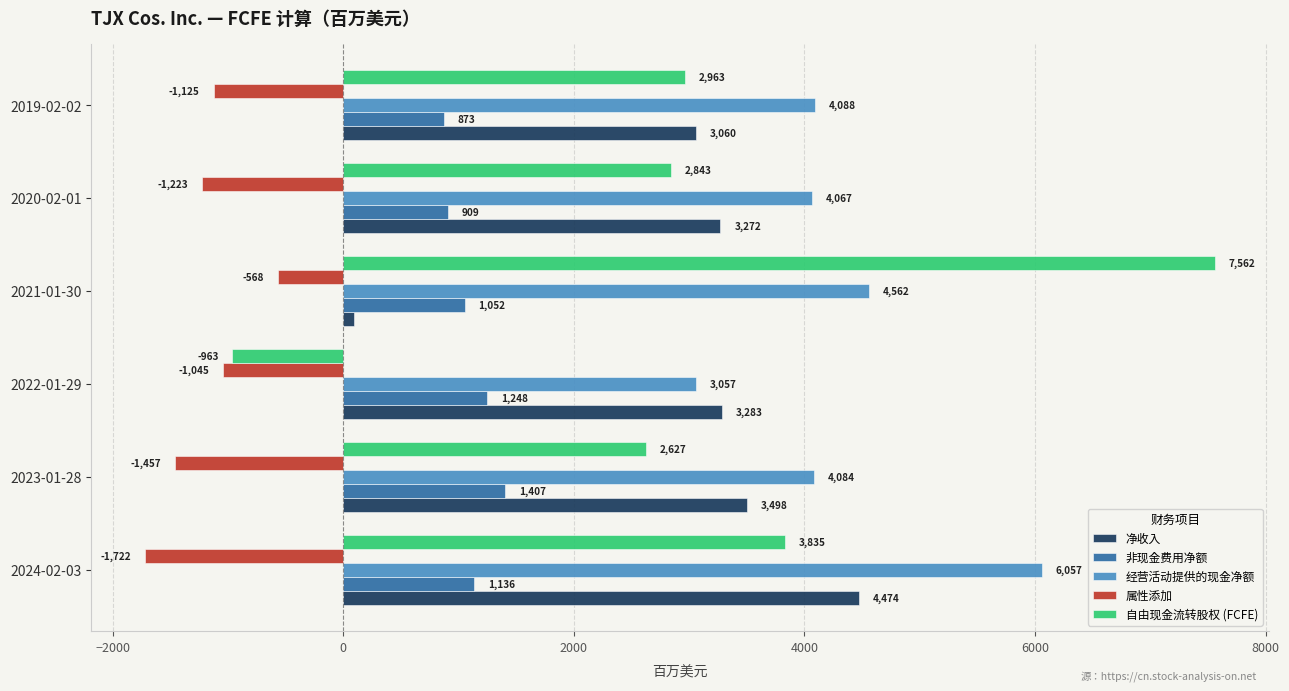

What is the sum of the 自由现金流转股权 (FCFE) values at 2019-02-02 and 2021-01-30?

10525